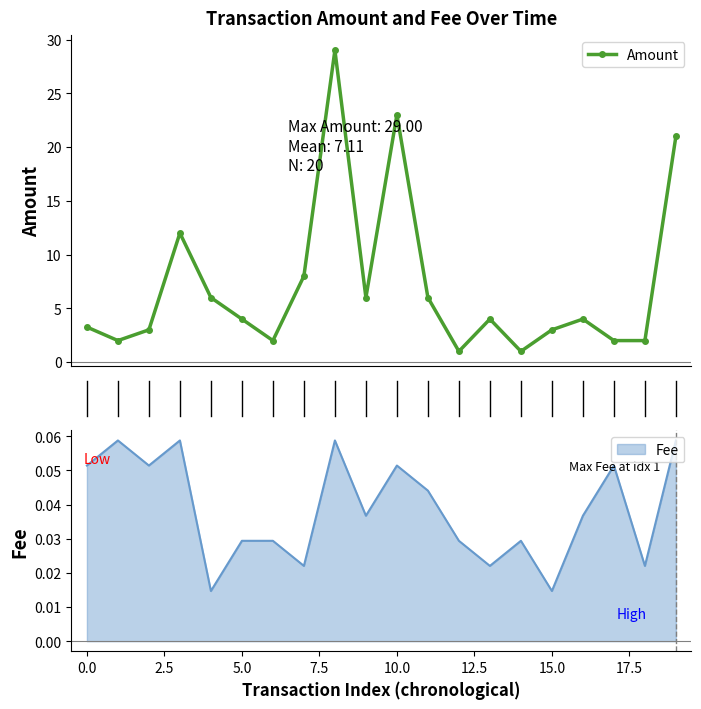

Is it true that the value at 13 is 6.1?

False